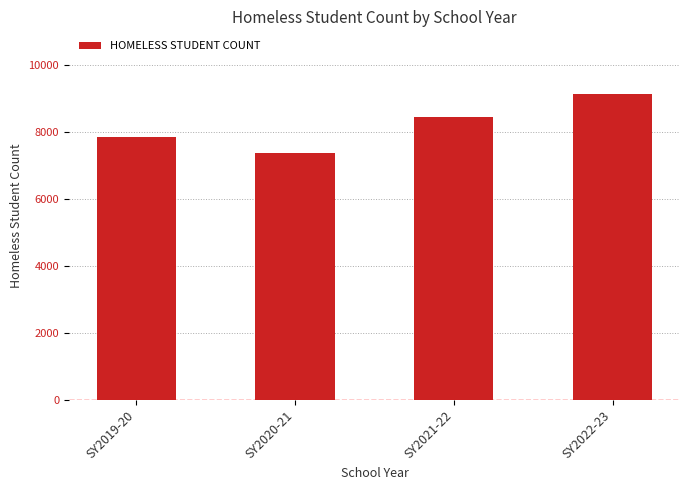

Does the chart contain stacked bars?

No